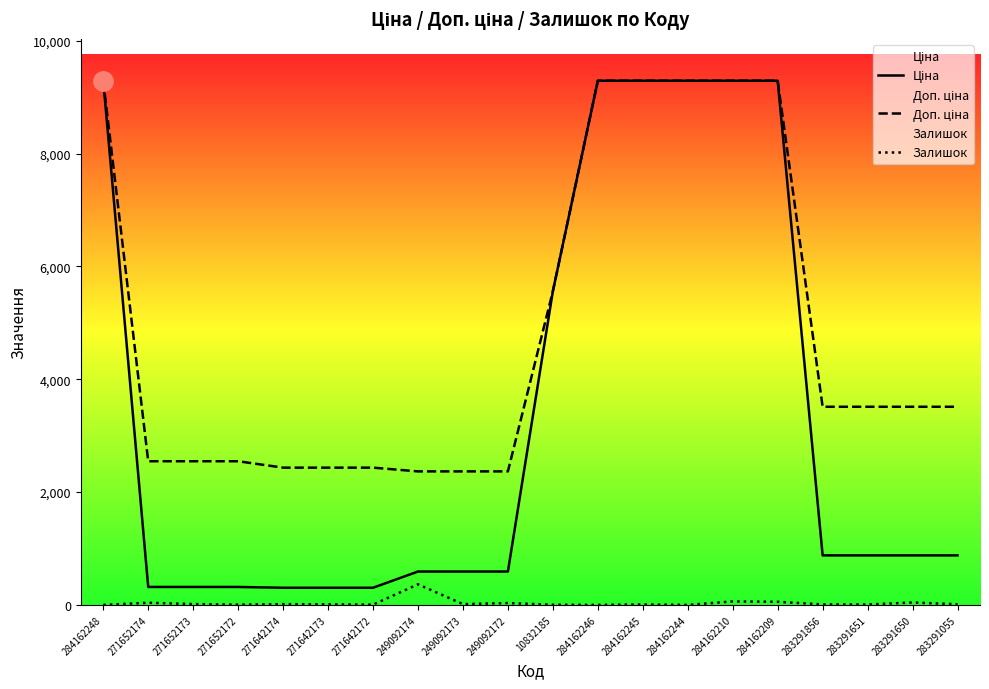

Which has a higher value, 284162245 or 249092173?

284162245